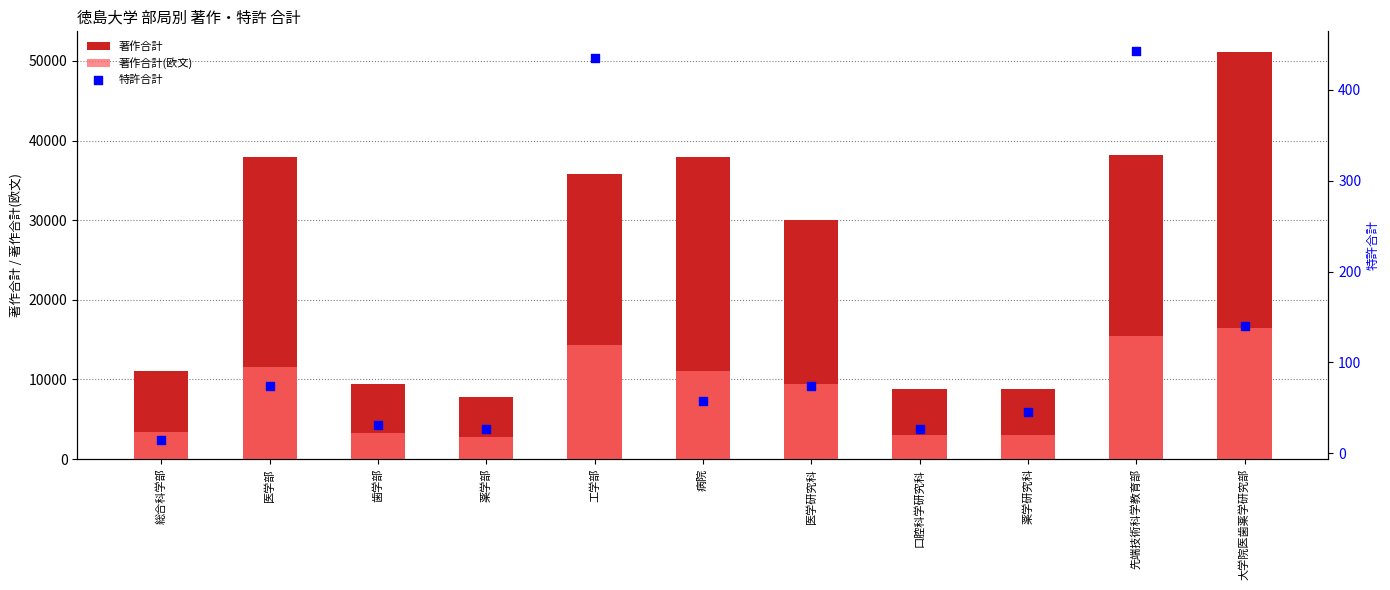

What are all the series names shown in the legend?

著作合計, 著作合計(欧文), 特許合計